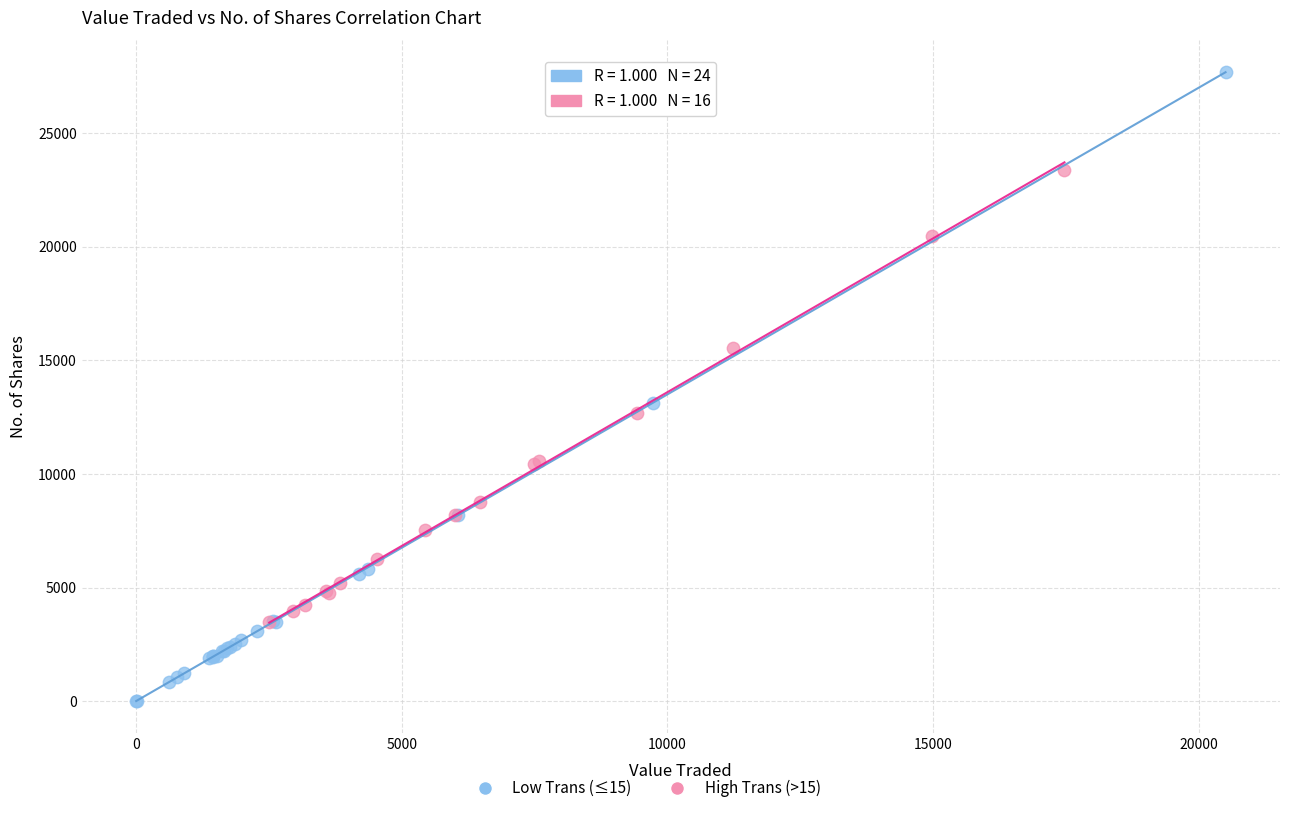

Which series contains the lowest Y value?

Low Trans (≤15)